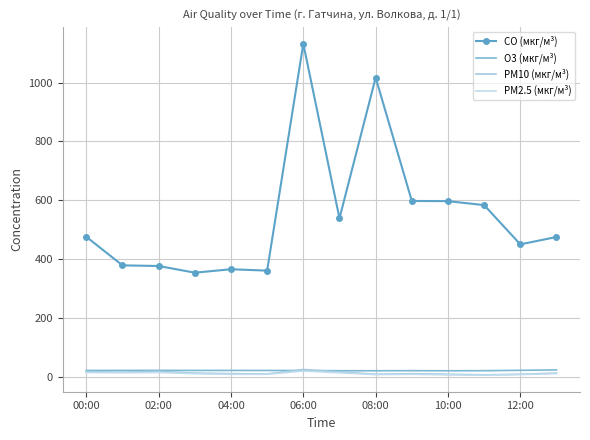

What is the label of the 11th point from the left?

10:00